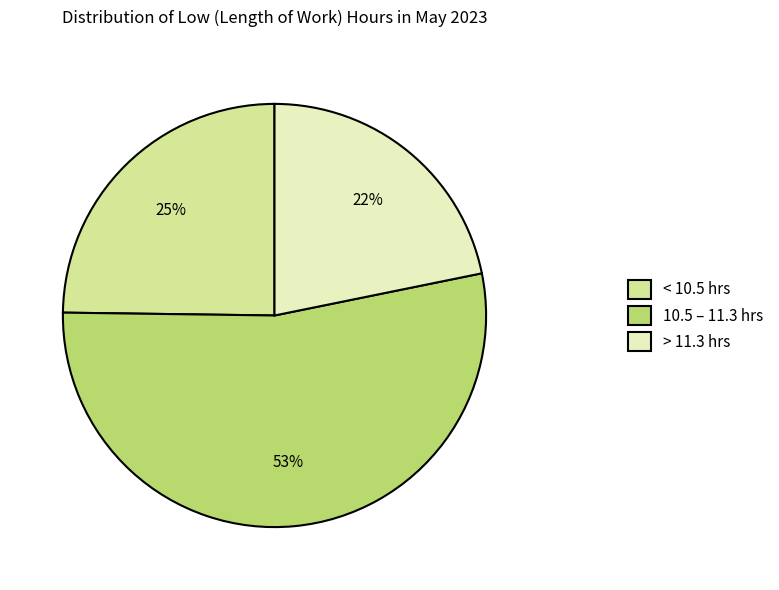

True or false: 10.5 – 11.3 hrs accounts for 53% of the total.

True